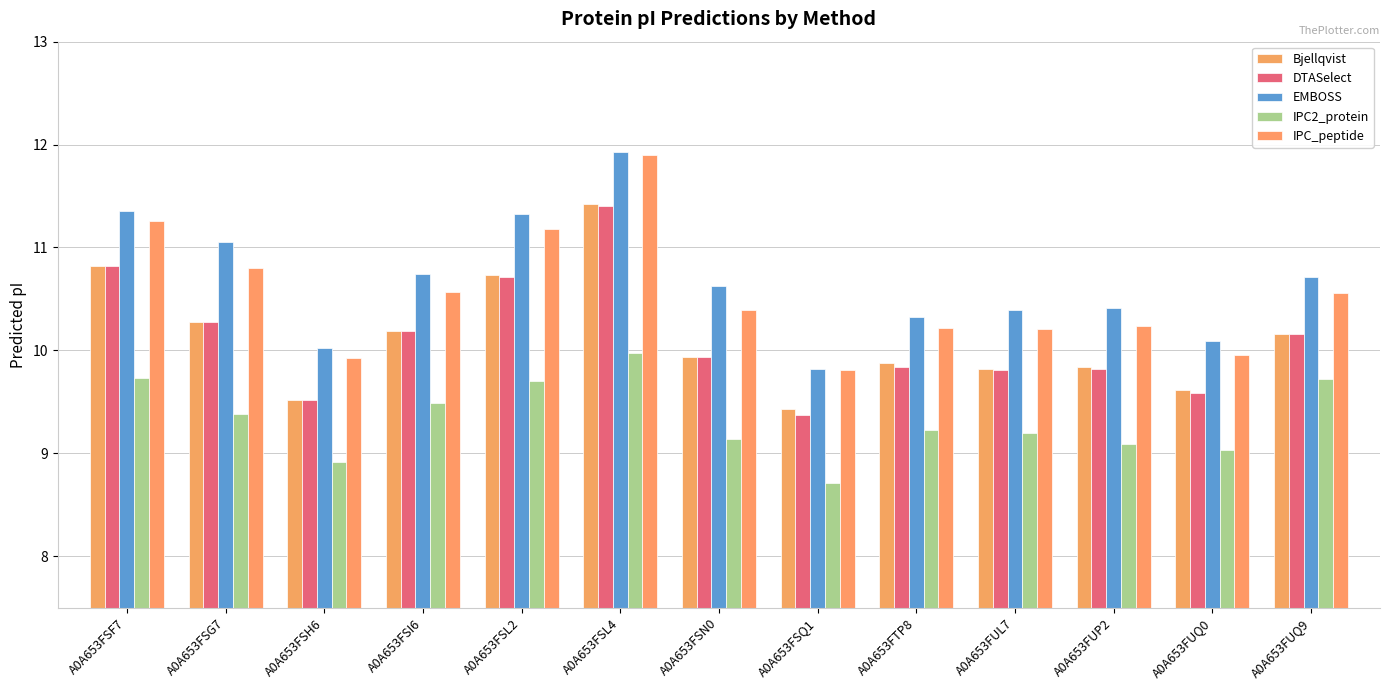

At which category does the chart reach its peak across all series?

A0A653FSL4